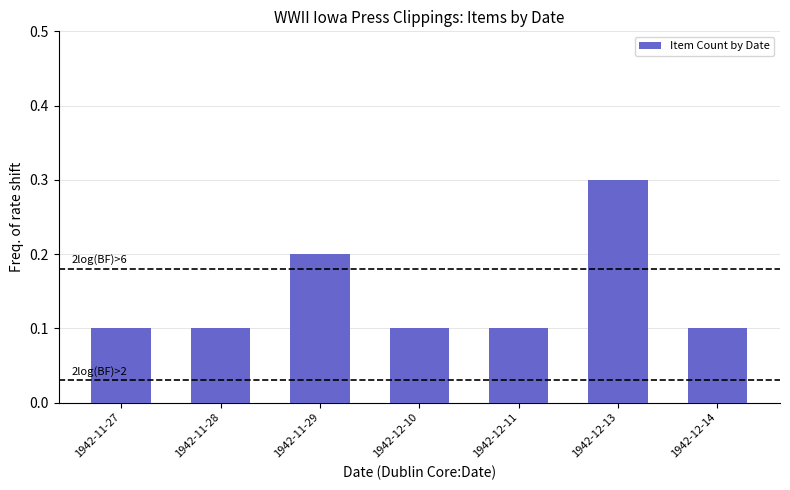

Count the values in the range 0 to 1.

7